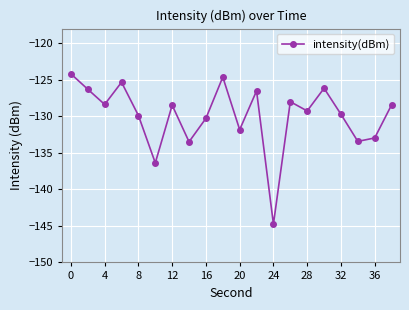

What is the minimum value shown in the chart?

-144.8